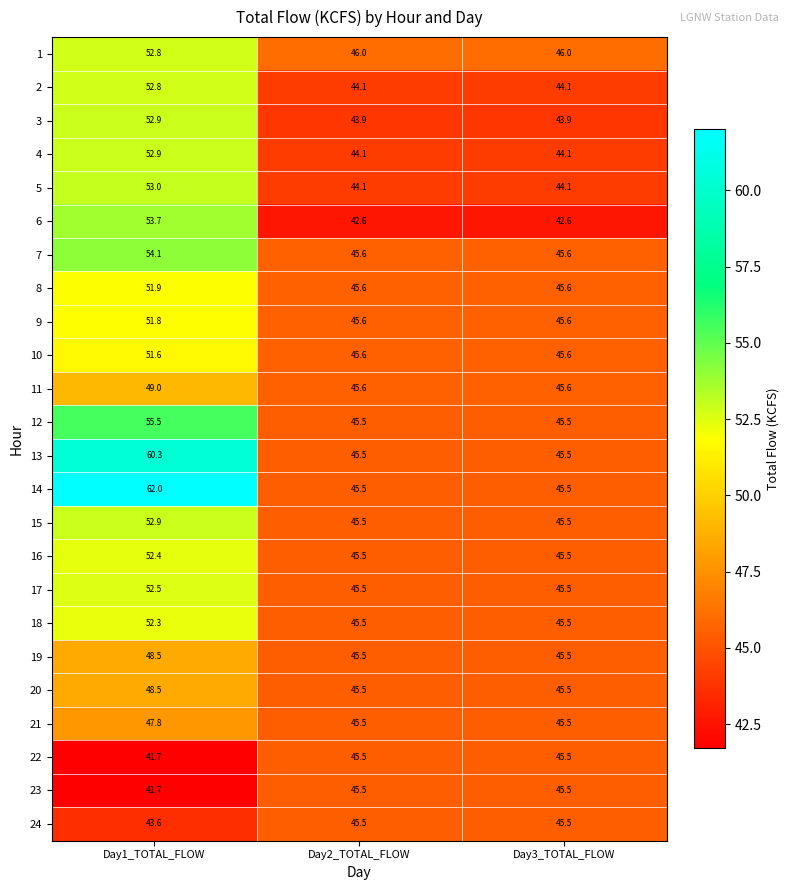

Which series has the largest range (max minus min)?

14